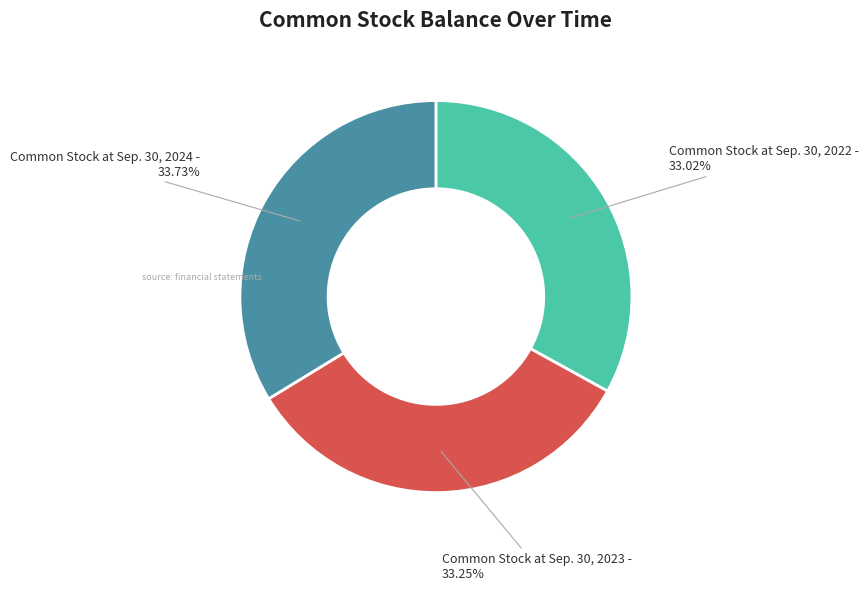

Does Common Stock at Sep. 30, 2023 represent more than half of the total?

No